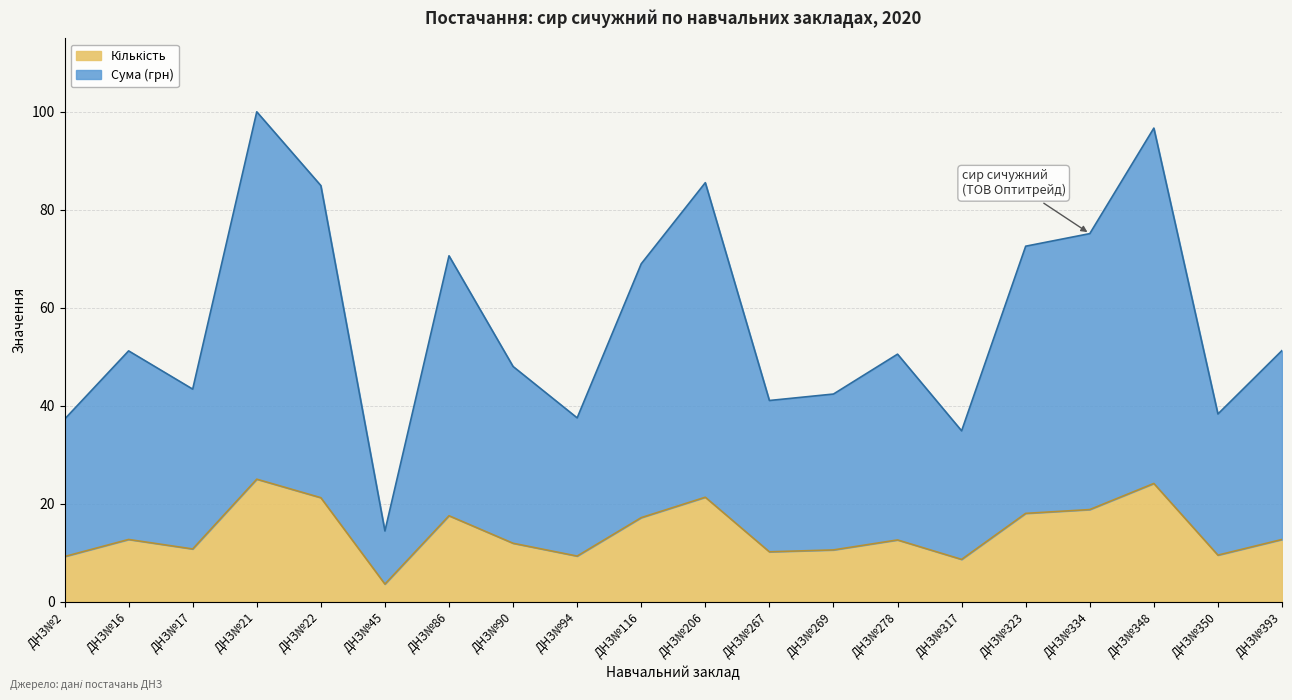

Read the Сума (грн) value at ДНЗ№16.

51.2